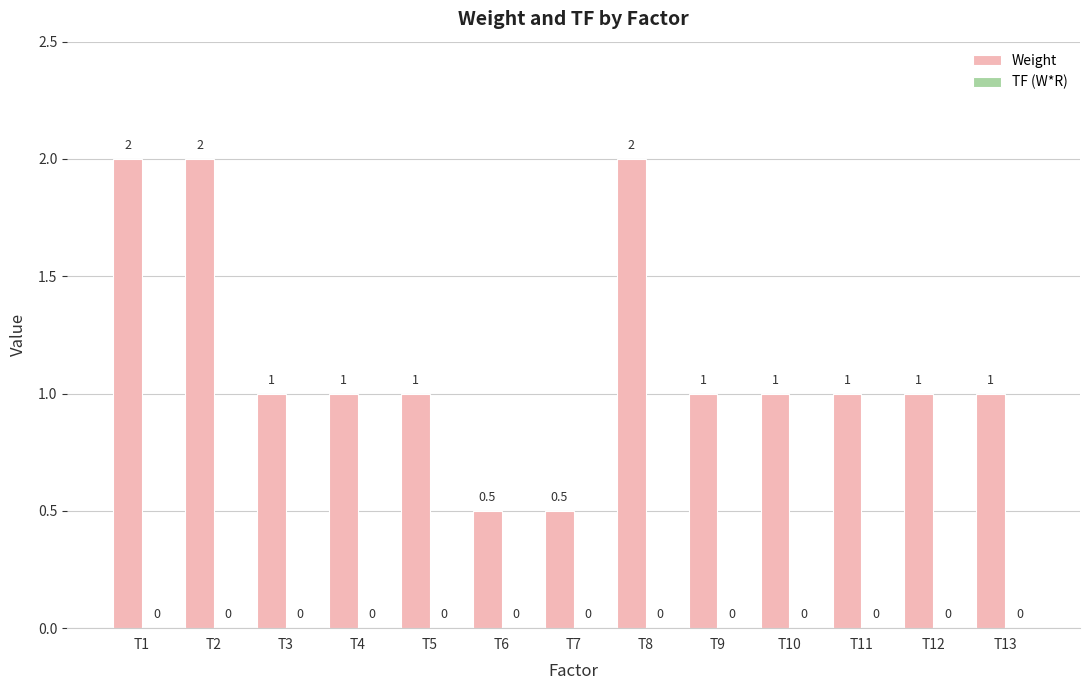

Reading left to right, extract all data points from this chart.

T1=2.0	T2=2.0	T3=1.0	T4=1.0	T5=1.0	T6=0.5	T7=0.5	T8=2.0	T9=1.0	T10=1.0	T11=1.0	T12=1.0	T13=1.0